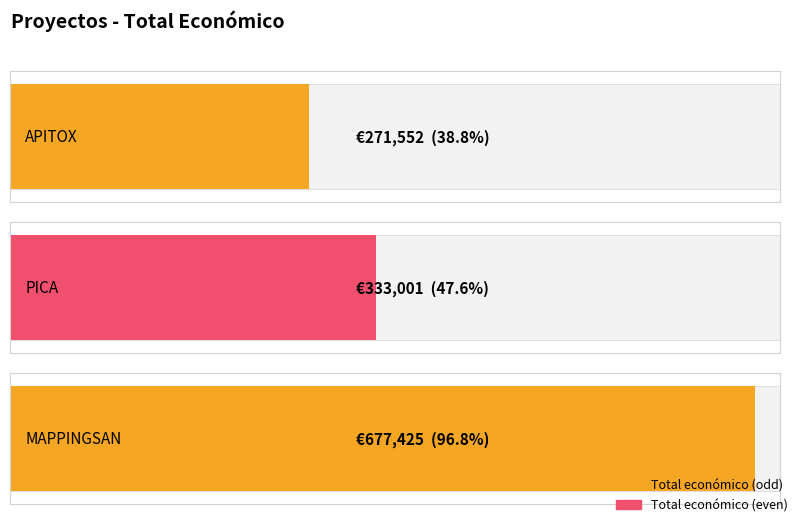

What is the average value?

427326